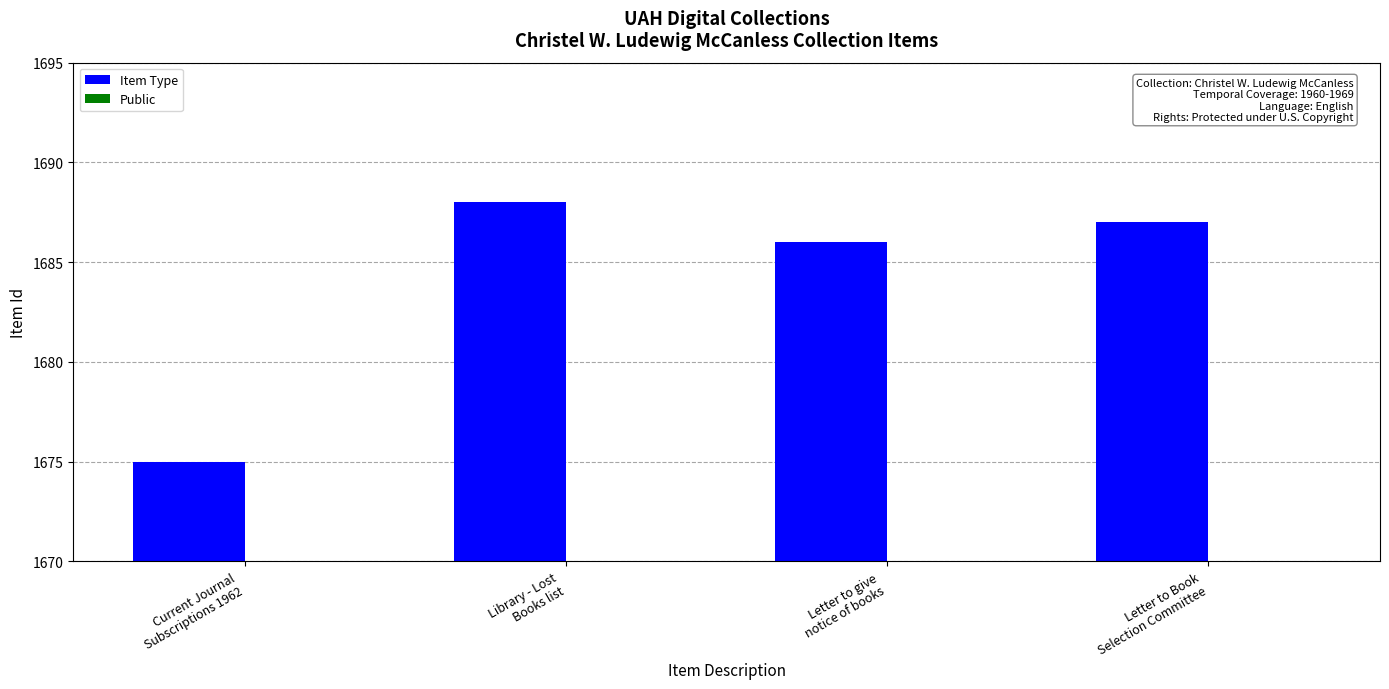

At how many categories does at least one series exceed 699?

4